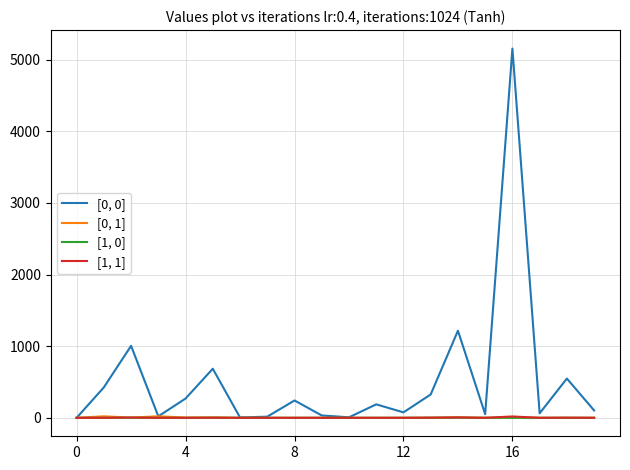

What is the greatest value displayed?

5155